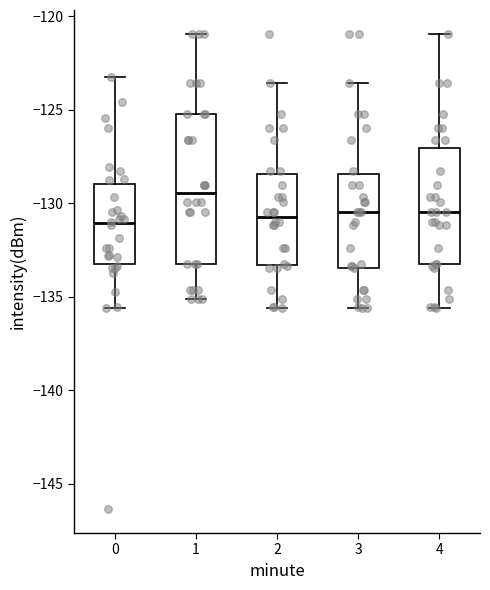

Where does the median line of the box at x = 3 sit on the y-axis? The values are not printed on the chart, so give them approximately, as read against the axis.

-130.5